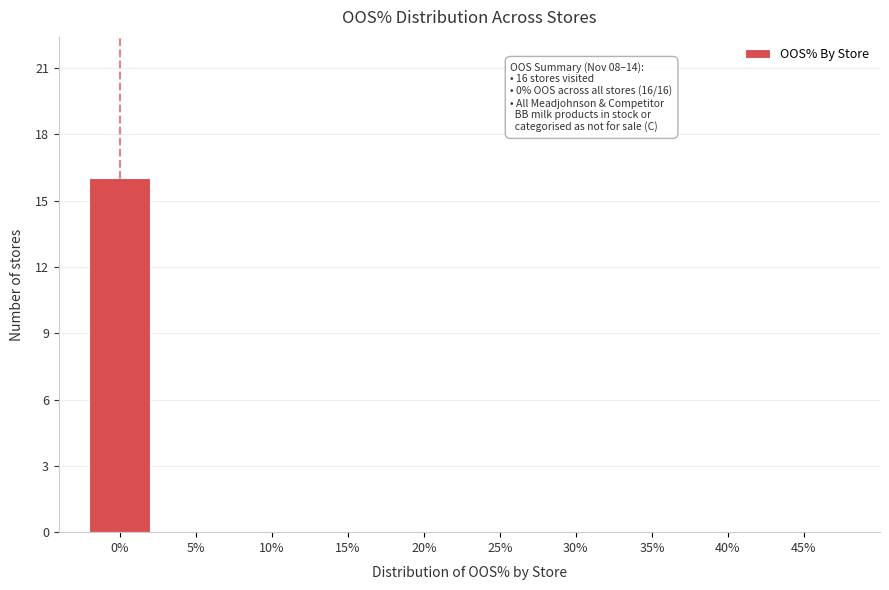

Reading right to left, list all the values displayed in this chart.

45%=0	40%=0	35%=0	30%=0	25%=0	20%=0	15%=0	10%=0	5%=0	0%=16